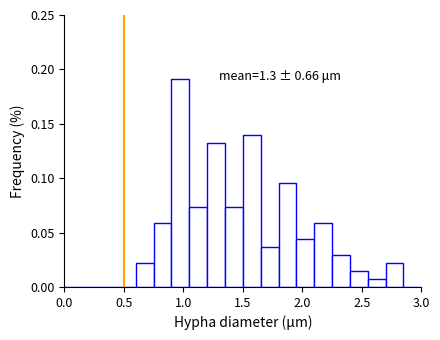

Around what value on the x-axis is the tallest bar? Give the approximate position of its centre, as read against the axis.

1.00